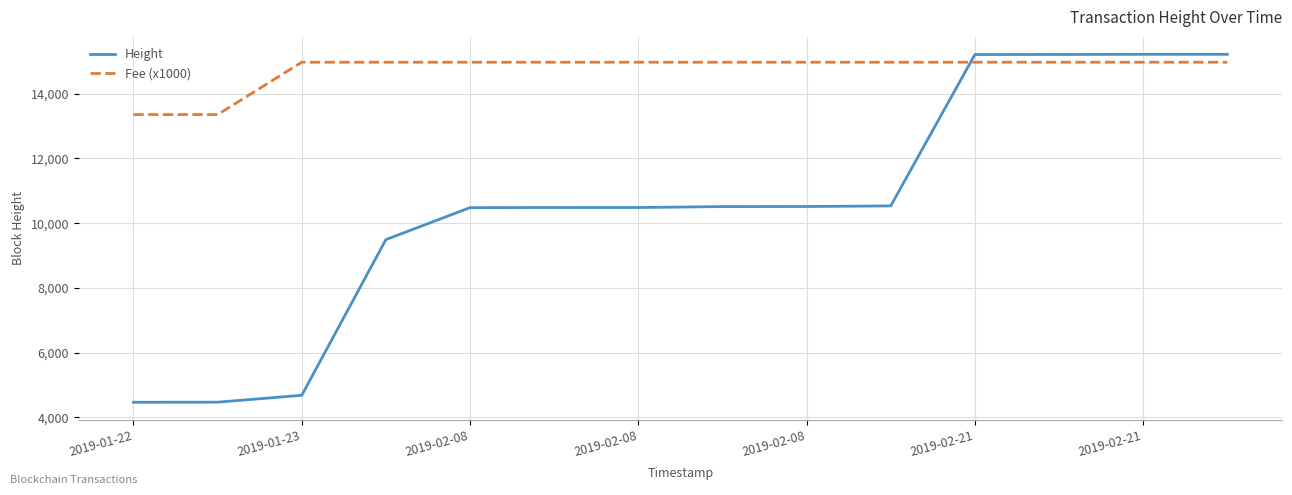

What is the smallest value displayed?

4469.0